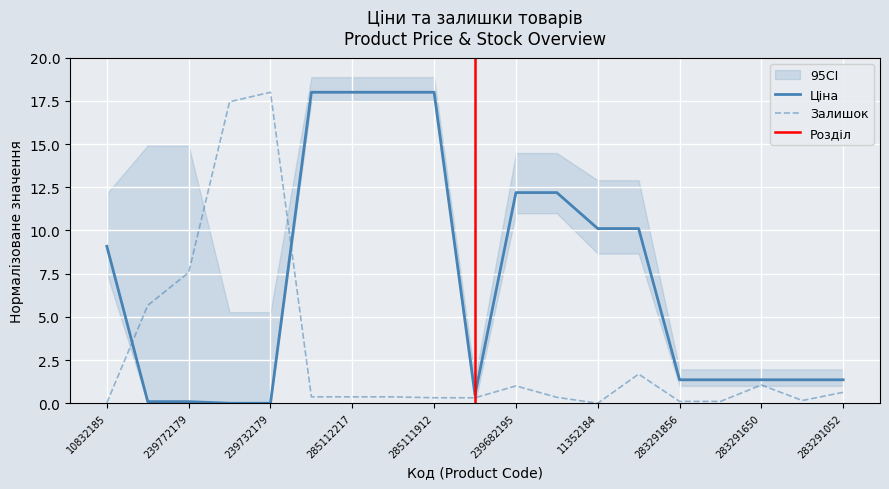

What is the label of the 17th point from the left?

283291650